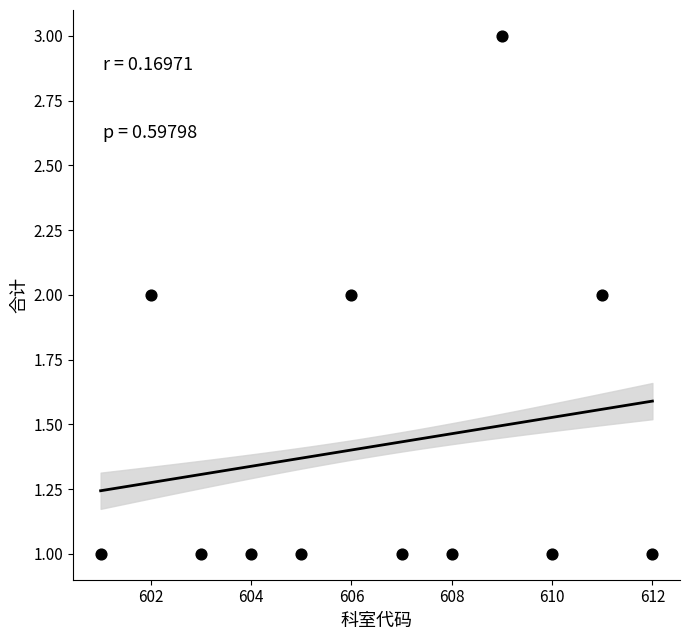

What is the average X value?

606